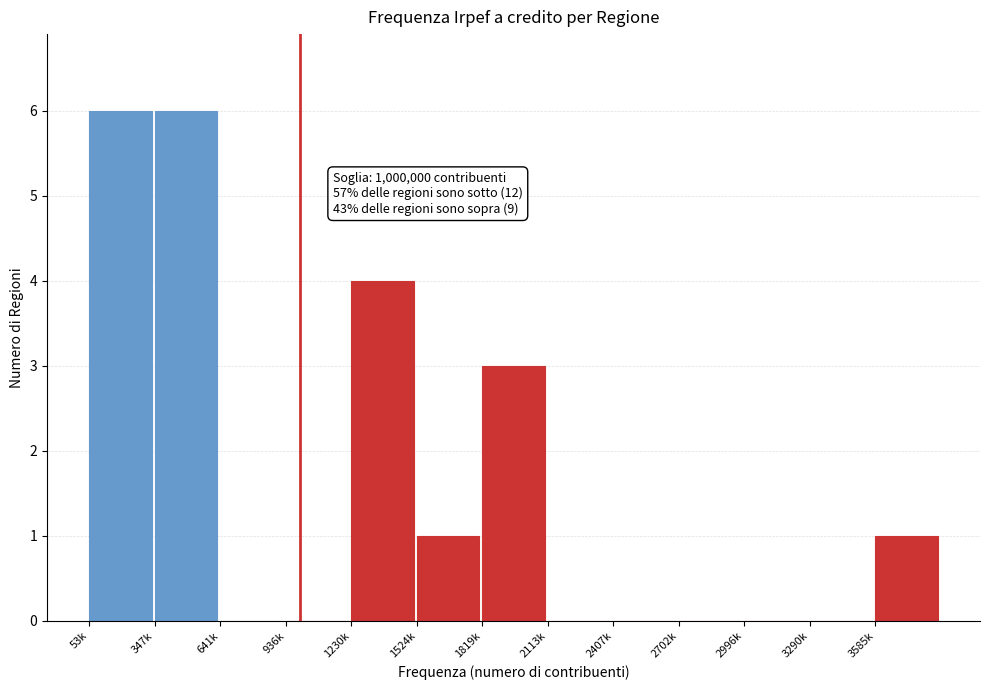

Reading right to left, transcribe all the data shown in this chart.

3585k=1	3290k=0	2996k=0	2702k=0	2407k=0	2113k=0	1819k=3	1524k=1	1230k=4	936k=0	641k=0	347k=6	53k=6